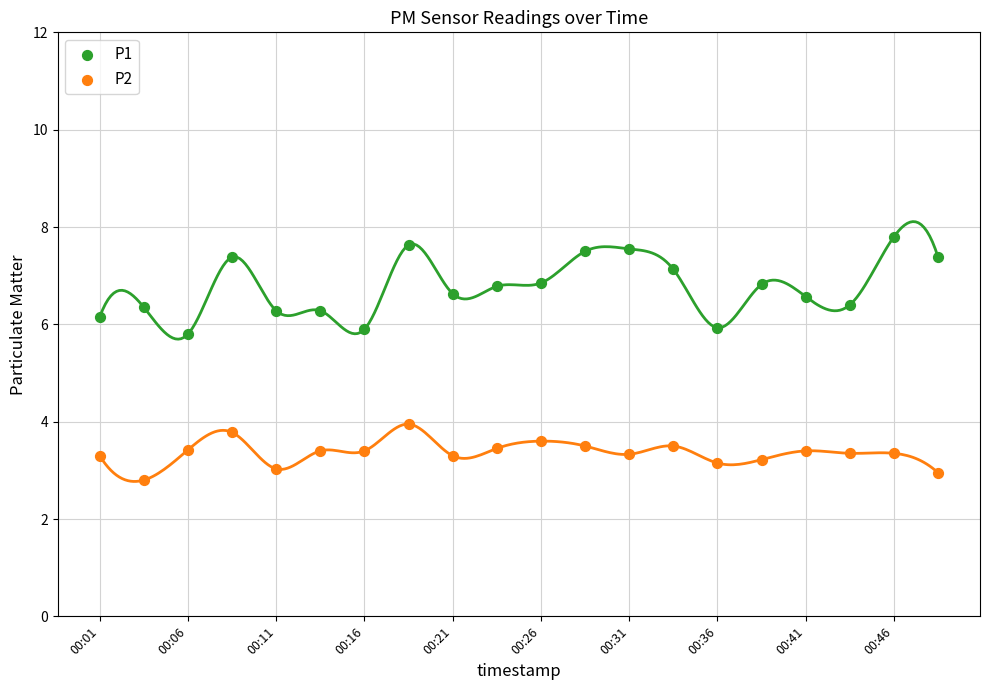

Across all data points, what is the range of Y values (max minus min)?

5.0